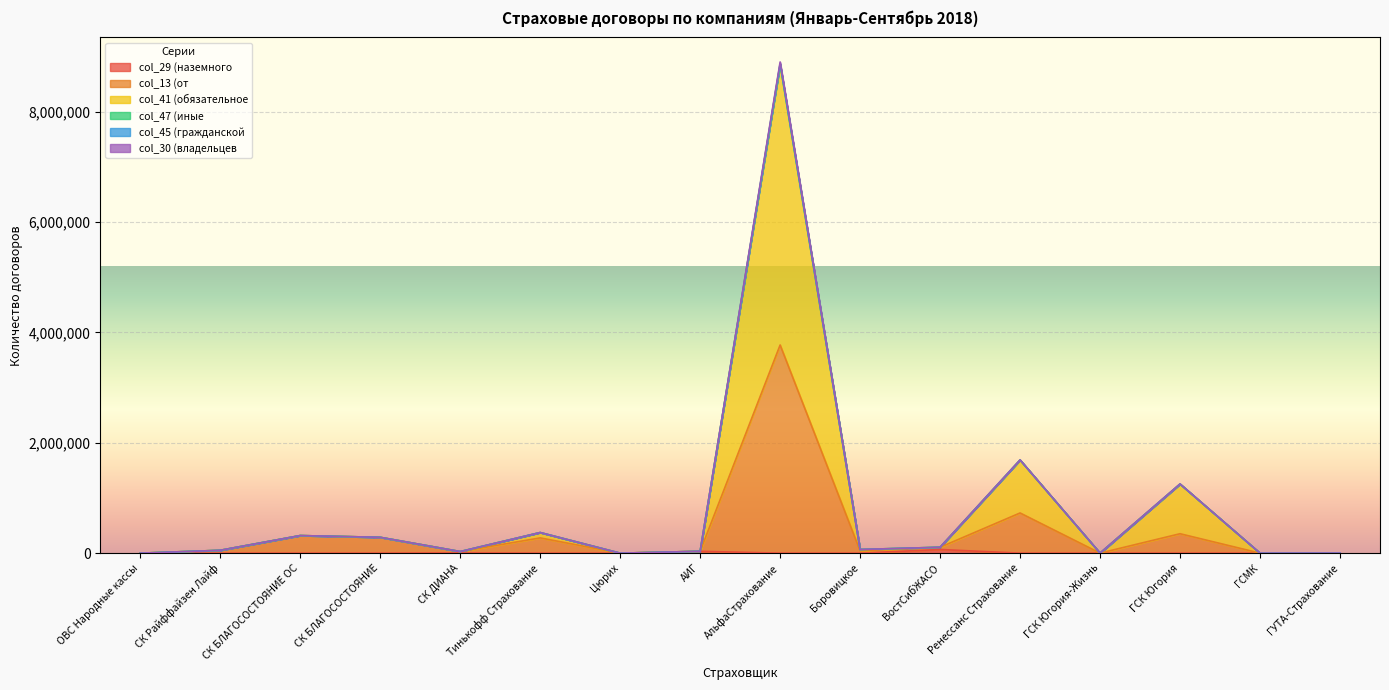

Which series has the largest total across all categories?

col_45 (гражданской ответственности владельца опасного)